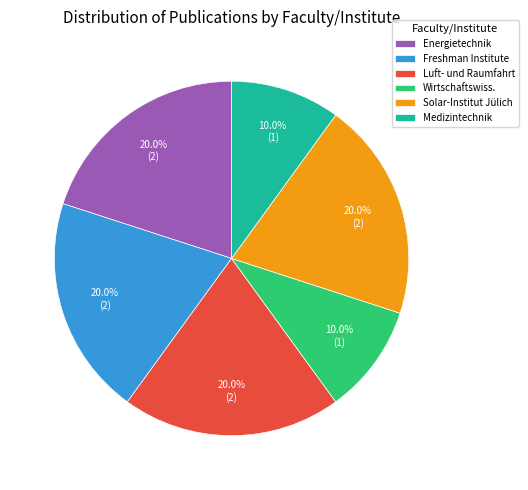

Count the number of slices in the pie.

6